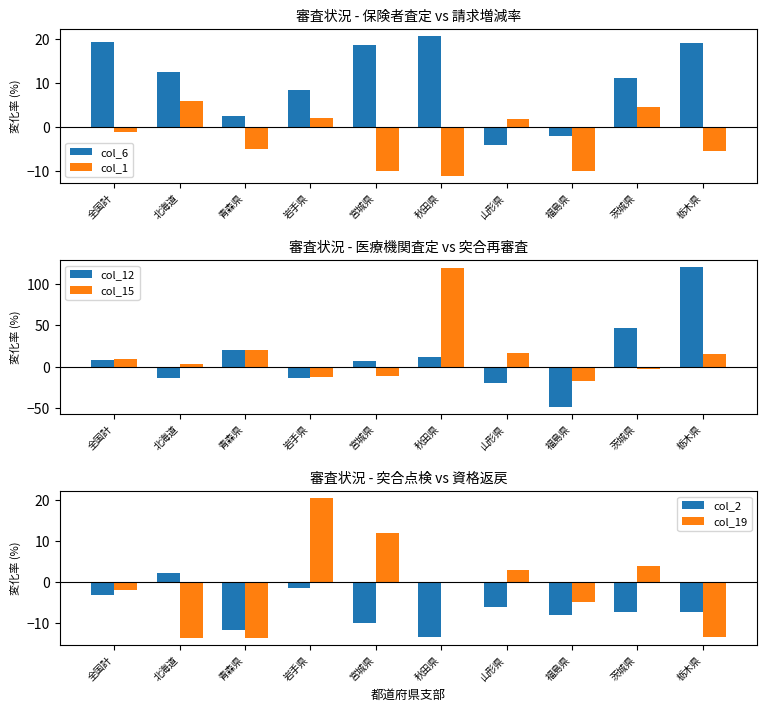

Where is col_1 nearest to the value -2?

全国計